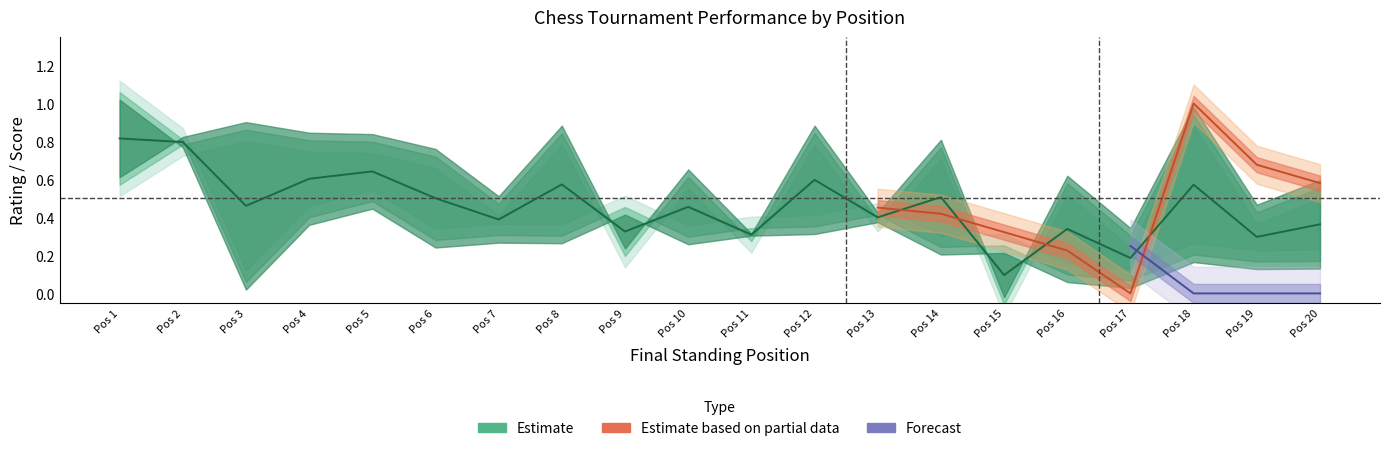

Does the chart have visible grid lines?

No